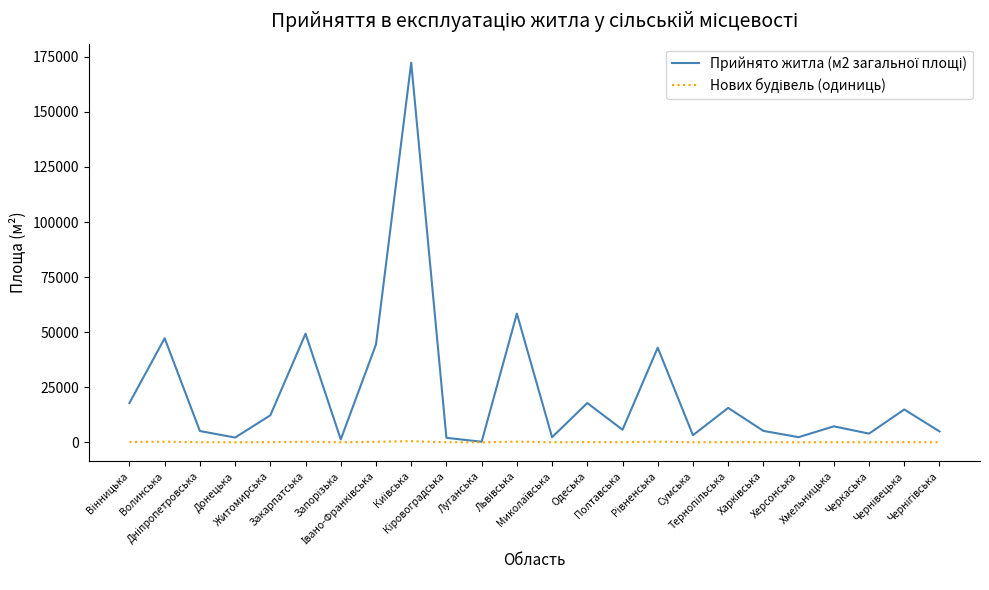

The value of Нових будівель (одиниць) at Закарпатська is 238. True or false?

True